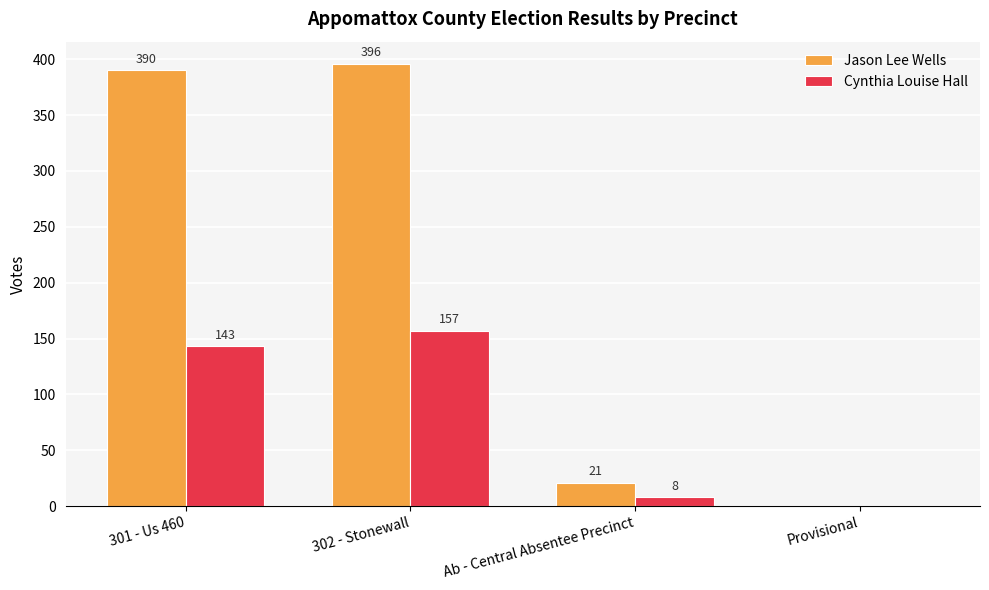

The value of Cynthia Louise Hall at 302 - Stonewall is 232. True or false?

False